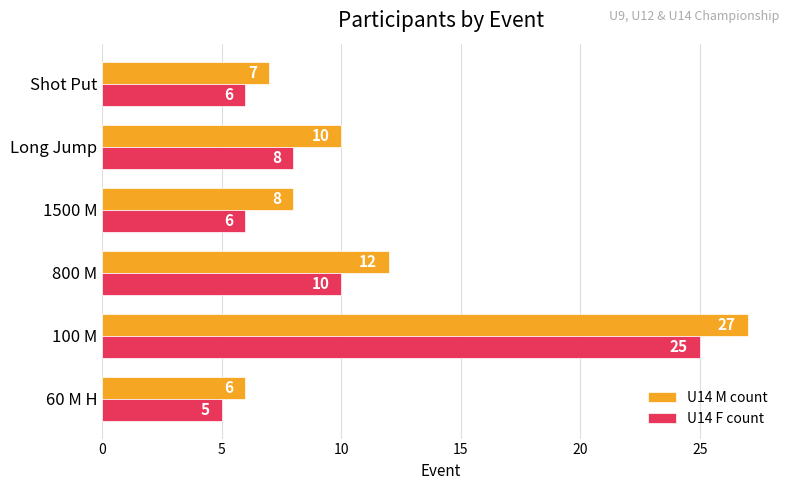

The value of U14 F count at 1500 M is 6. True or false?

True